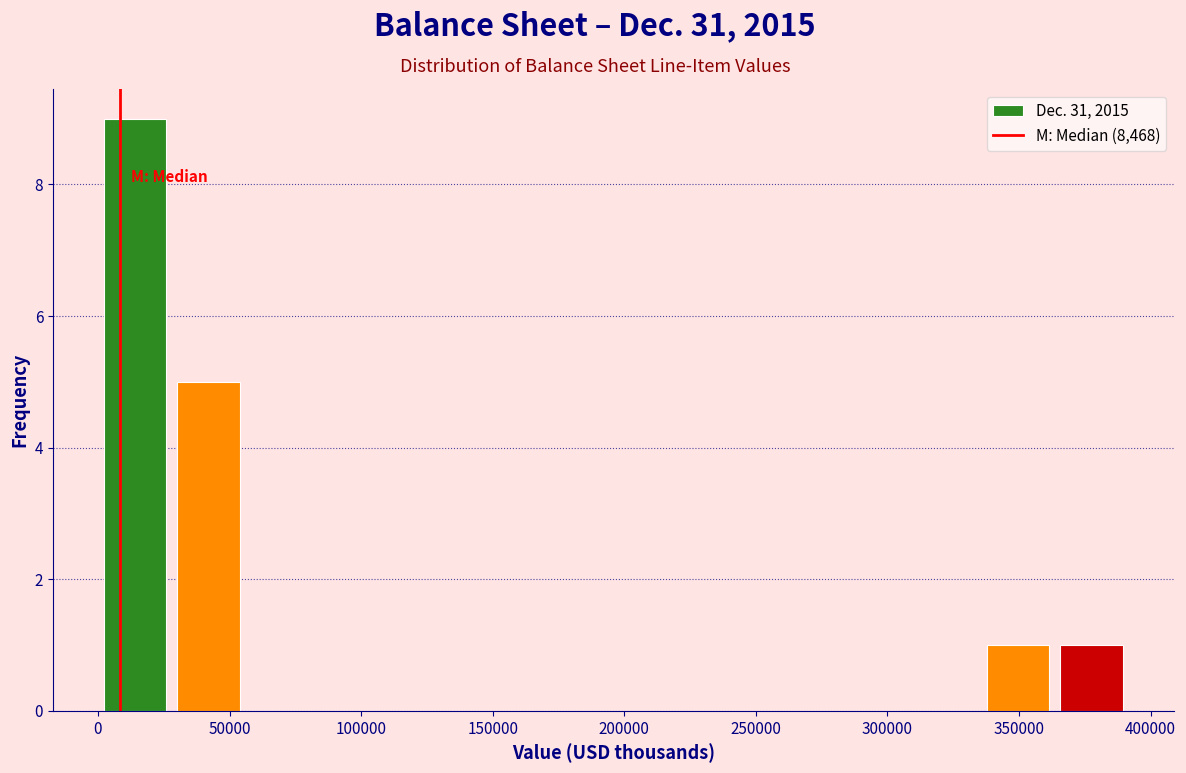

How tall is the bar that spans 335000 to 365000 on the x-axis? Neither the bar edges nor the heights are printed on the chart, so give them approximately, as read against the axes.

1